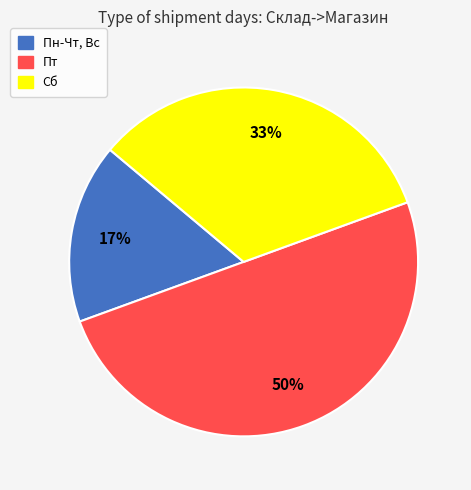

To the nearest percent, what percentage of the pie is Сб?

33%